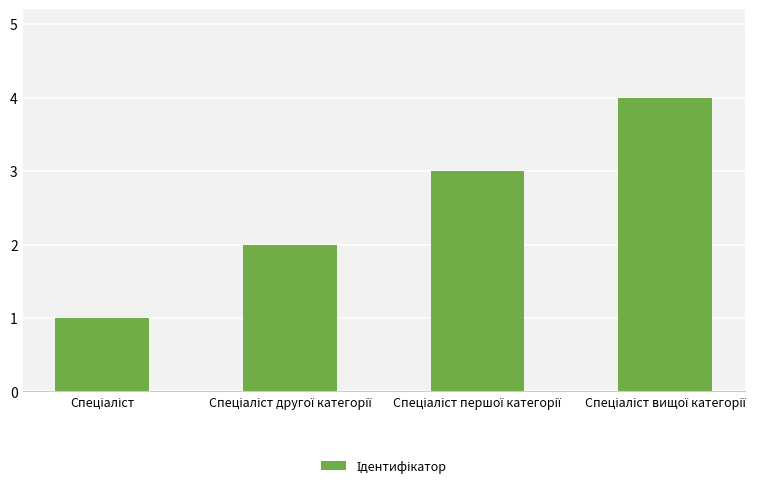

What is the difference between the maximum and minimum values?

3